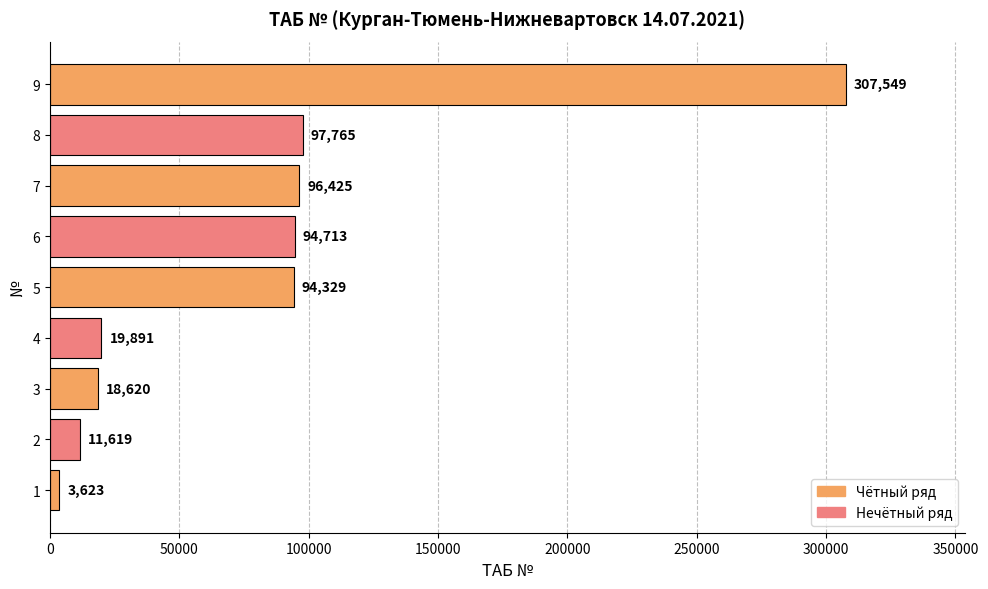

Rank the categories by value from highest to lowest.

9, 8, 7, 6, 5, 4, 3, 2, 1